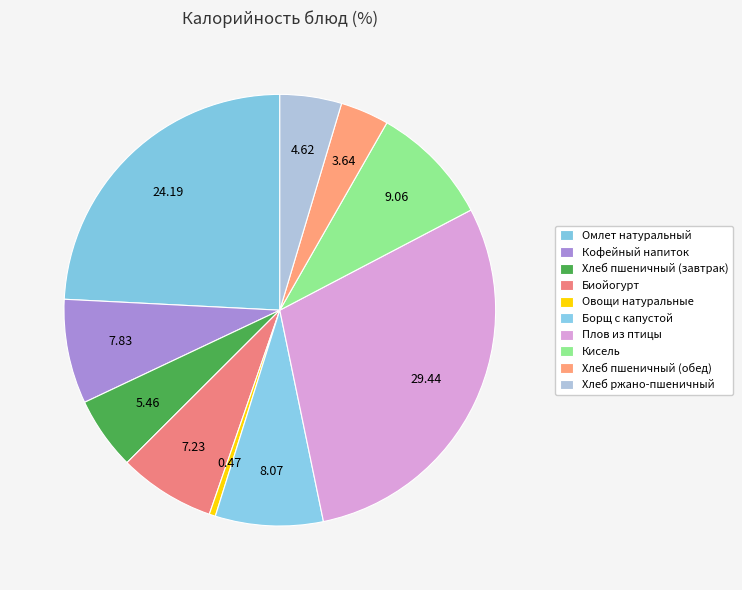

Count the number of slices in the pie.

10